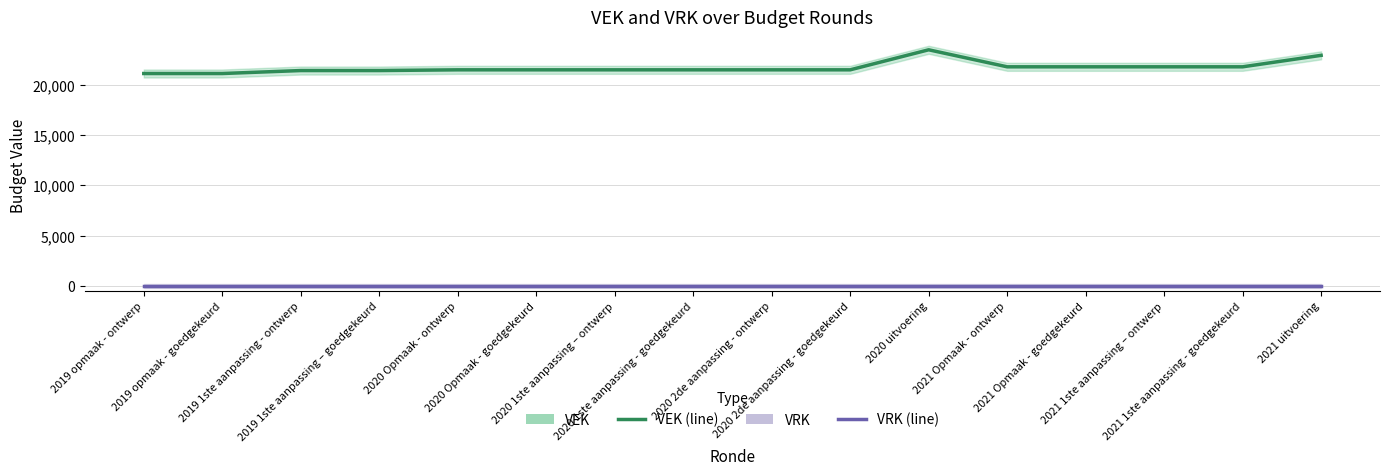

Rank the series by their average value, from highest to lowest.

VEK, VRK